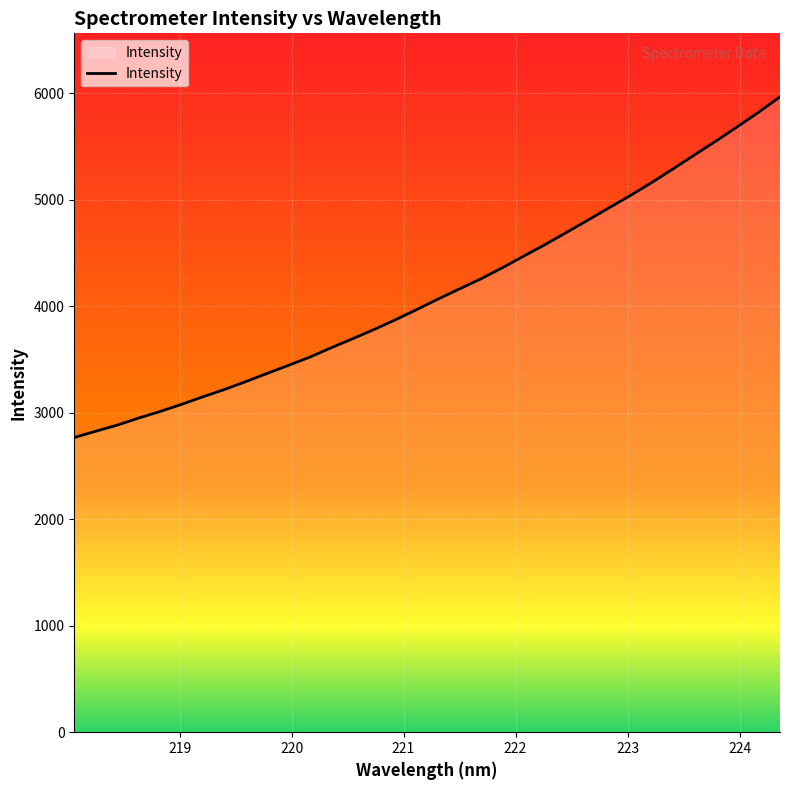

What is the difference between the maximum and minimum values?

3199.2